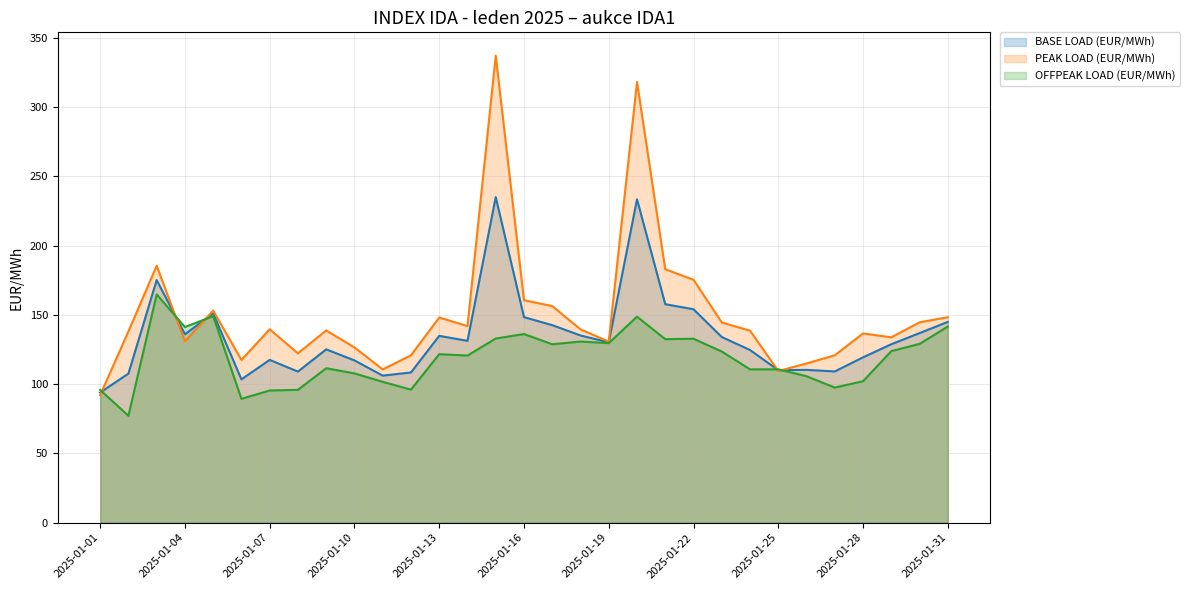

At which label is PEAK LOAD (EUR/MWh) closest to 214?

2025-01-03